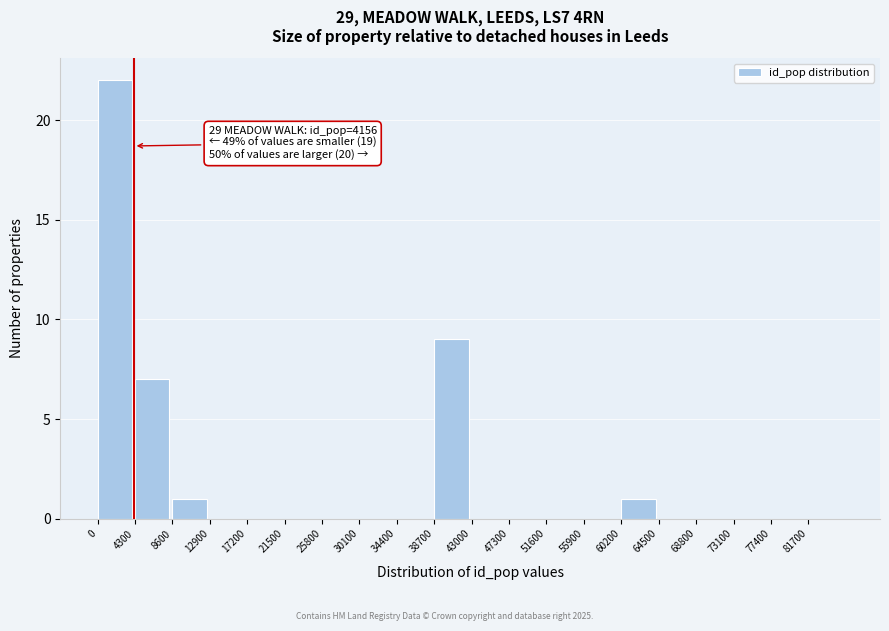

Over which range of the x-axis is the bar tallest?

0 to 4300